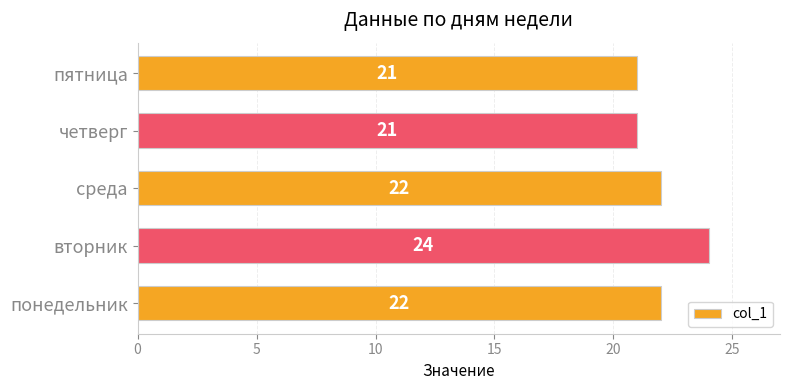

The value at среда is 22. True or false?

True